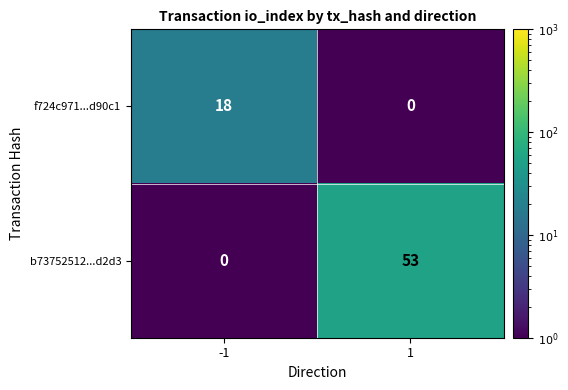

At which category is the sum across all series the highest?

1